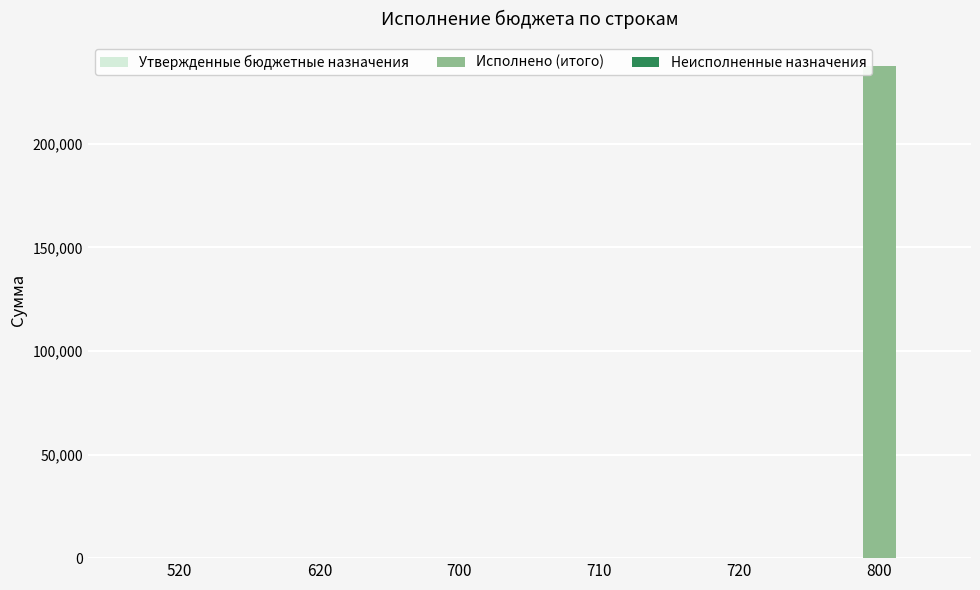

Reading right to left, list all the values displayed in this chart.

800=237351.4	720=0.0	710=0.0	700=0.0	620=0.0	520=0.0